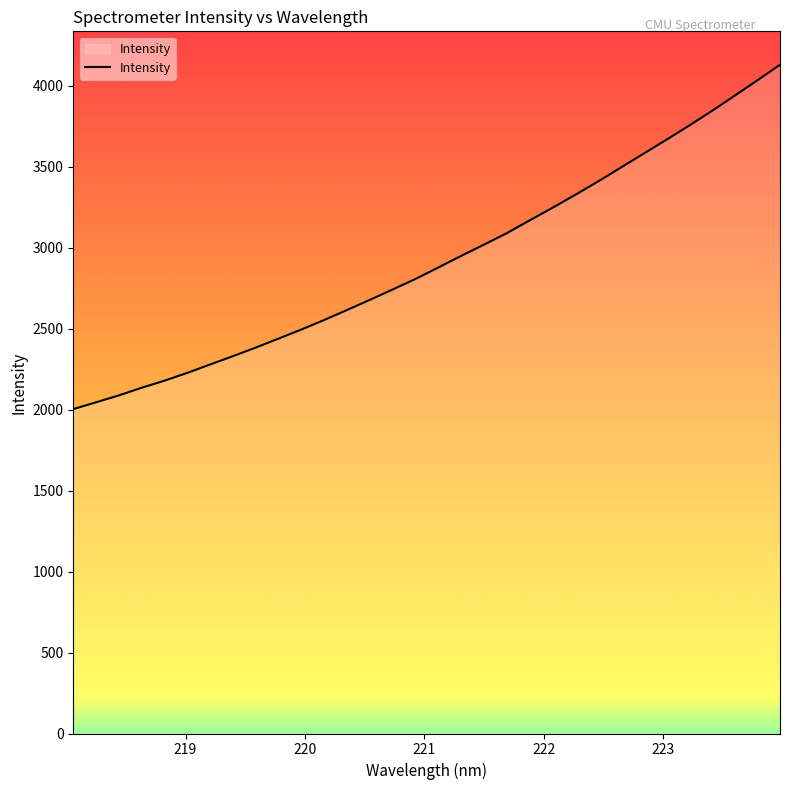

What is the difference between the maximum and minimum values?

2125.5